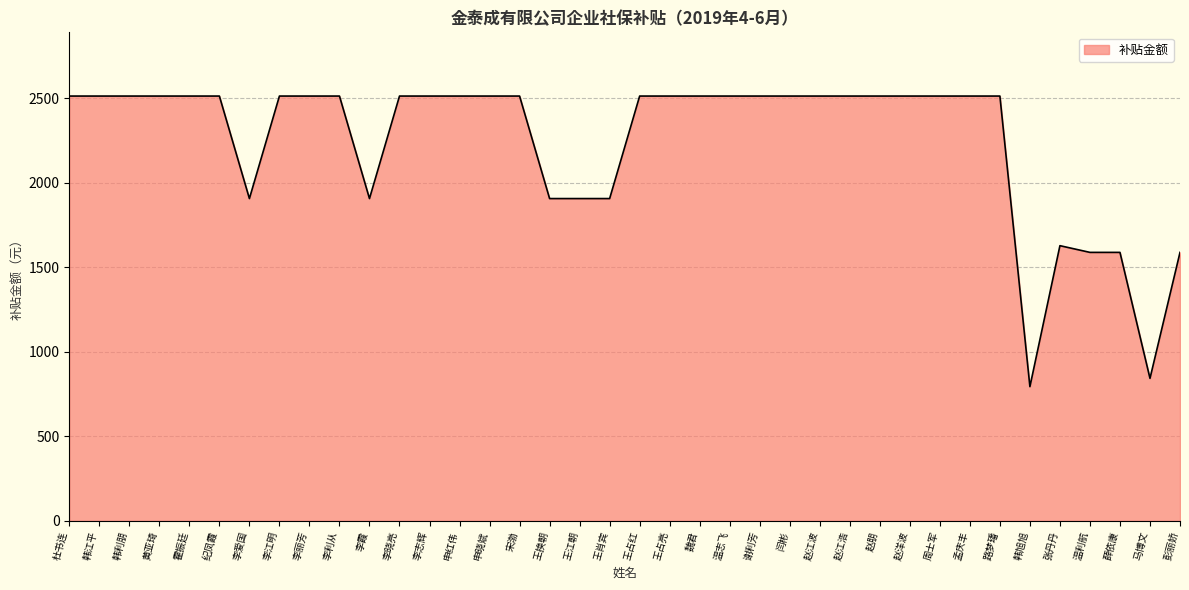

What is the difference between the maximum and minimum values?

1718.4